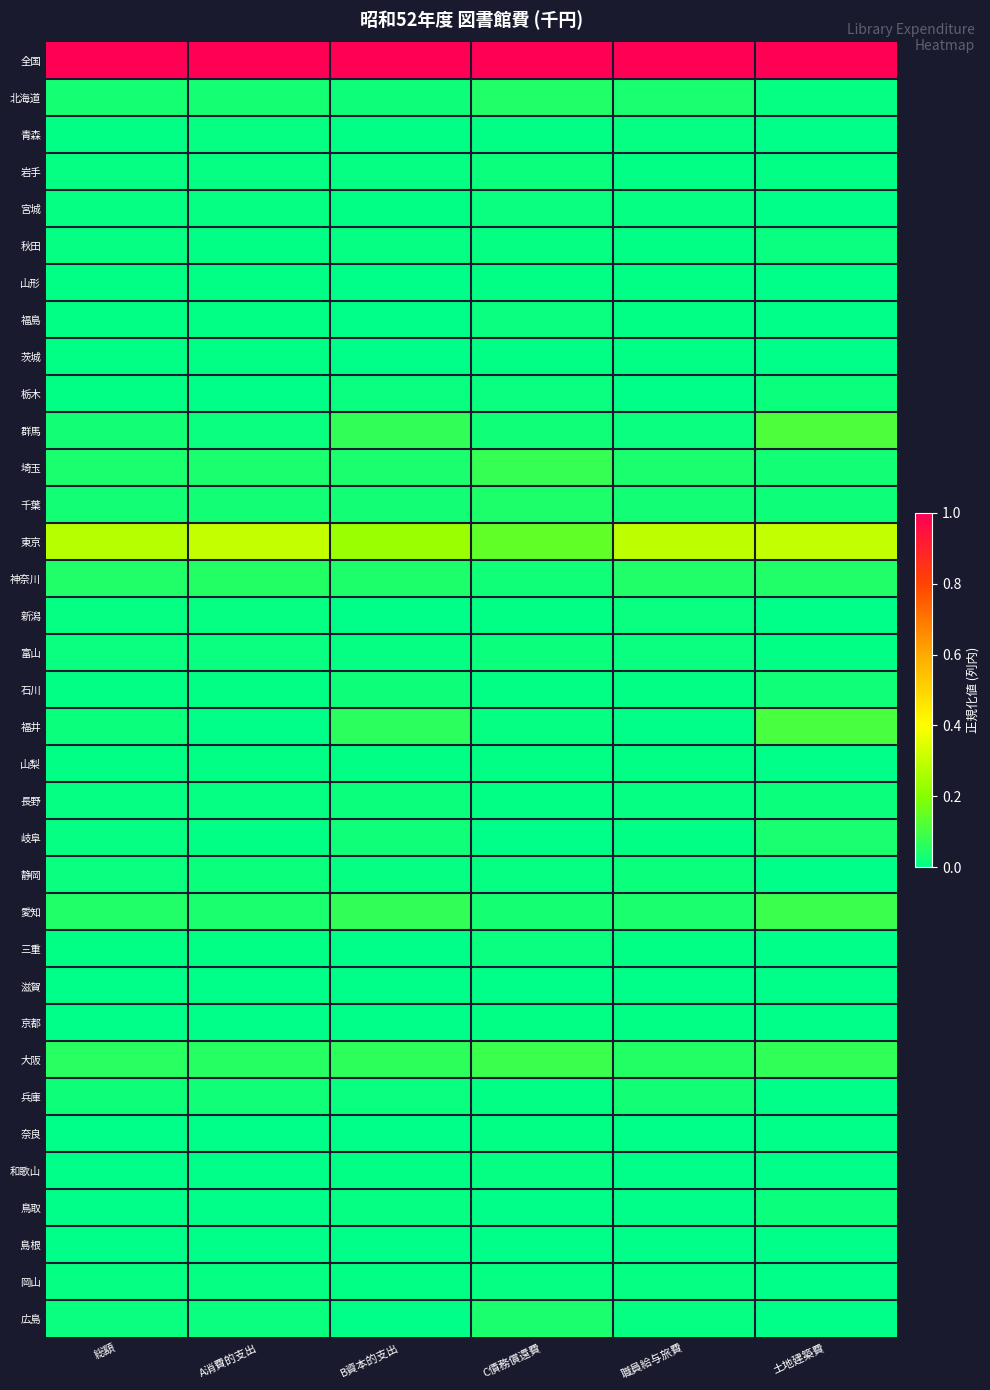

At B資本的支出, list the series in order from largest to smallest.

全国, 東京, 愛知, 群馬, 大阪, 福井, 神奈川, 埼玉, 千葉, 岐阜, 北海道, 石川, 長野, 栃木, 兵庫, 静岡, 富山, 秋田, 鳥取, 岩手, 宮城, 和歌山, 岡山, 山梨, 青森, 山形, 広島, 福島, 茨城, 新潟, 三重, 奈良, 京都, 島根, 滋賀